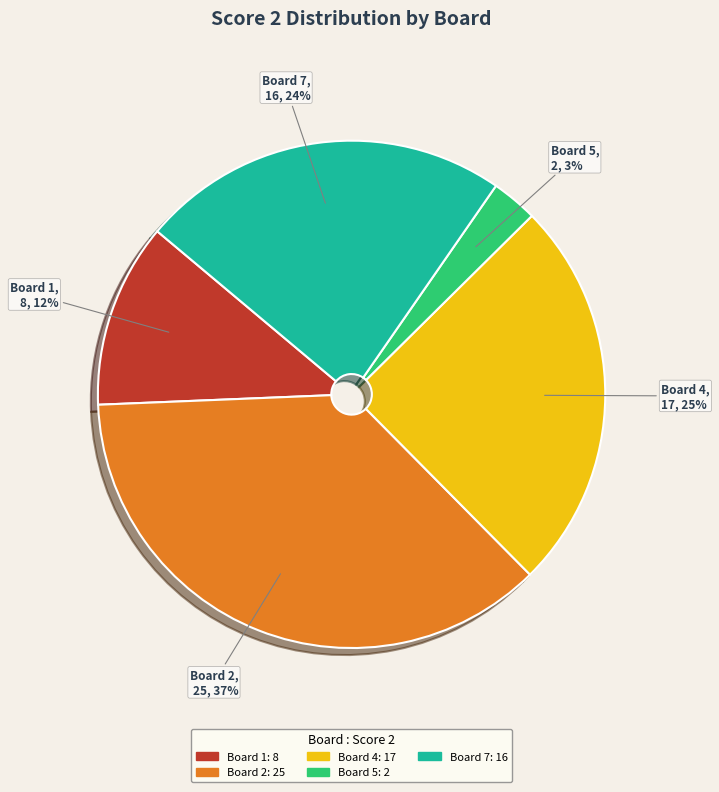

To the nearest percent, what is the average slice percentage?

20%